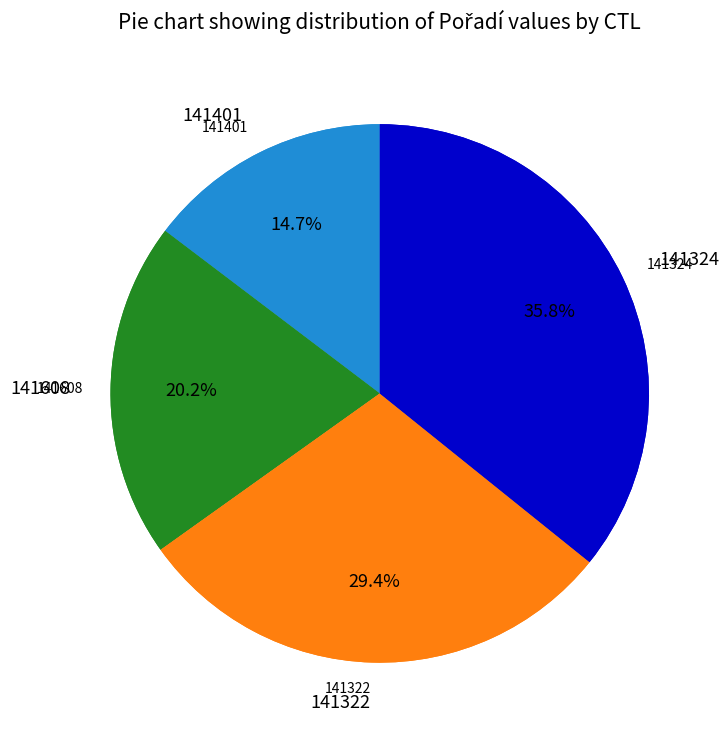

What is the largest slice in the pie chart?

141324